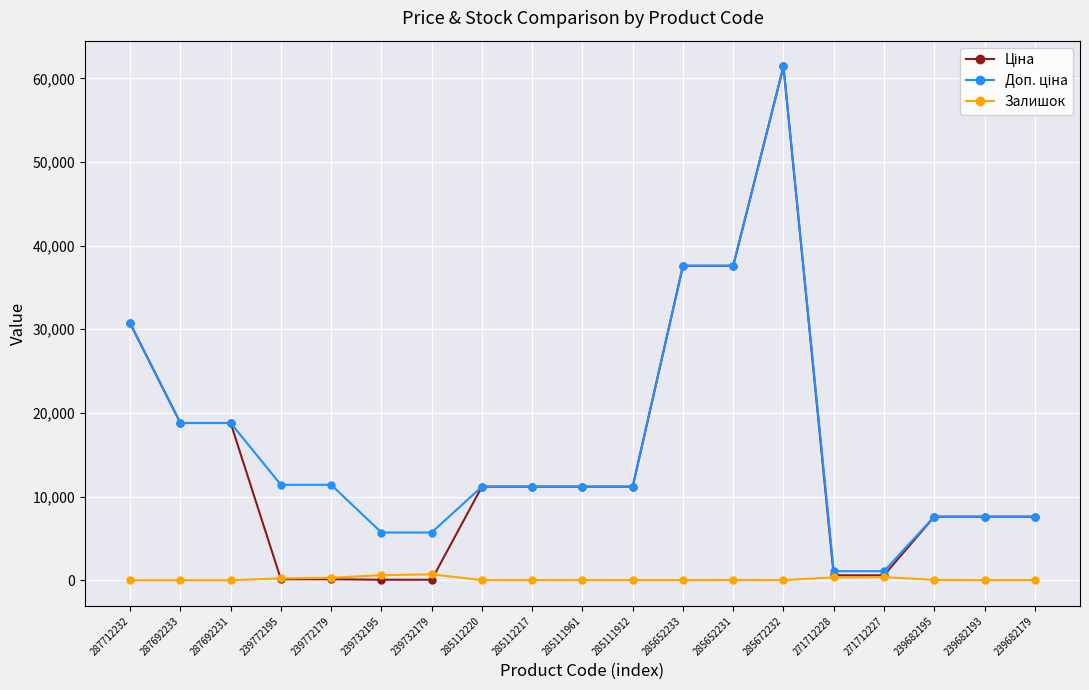

Which category has the highest value across all series?

285672232